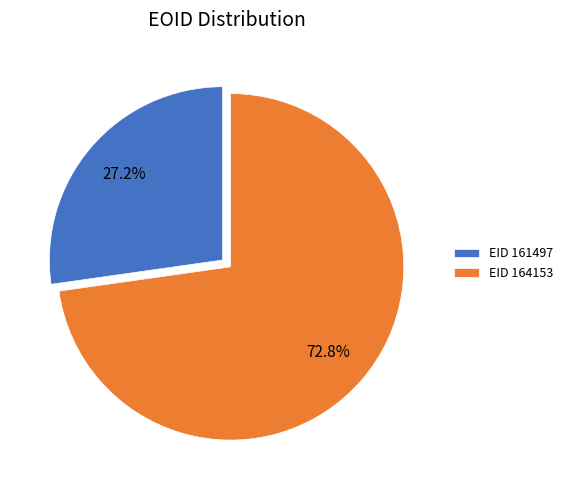

How many slices are in this pie chart?

2